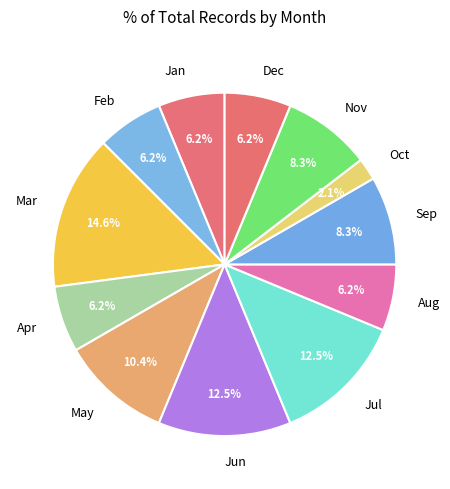

Approximately how many times larger is the value at Apr compared to Dec?

1.0